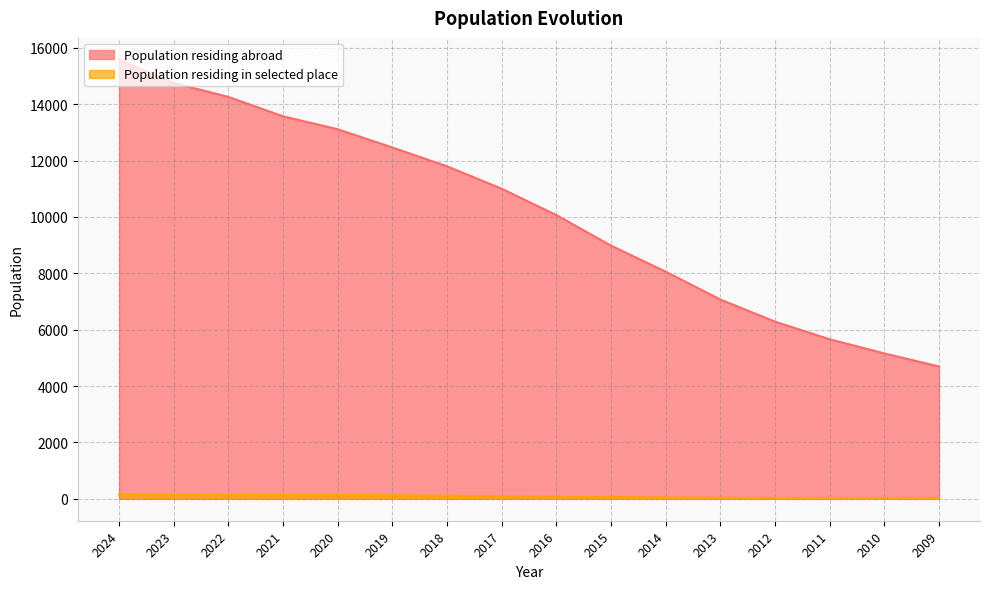

Which category has the highest value in the Population residing abroad series?

2024